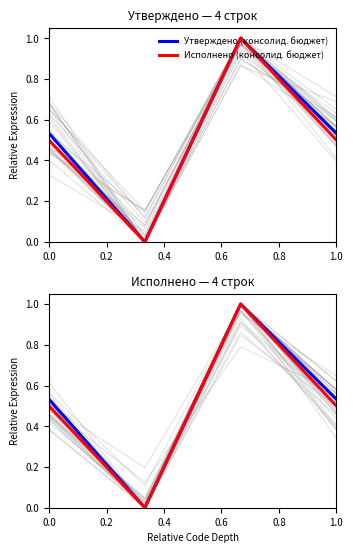

What is the difference between the maximum and second lowest values in the Утверждено (консолид. бюджет) series?

0.5